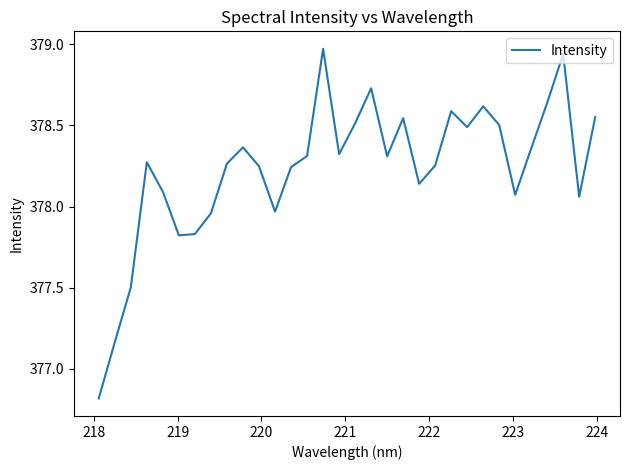

What is the smallest value displayed?

376.8